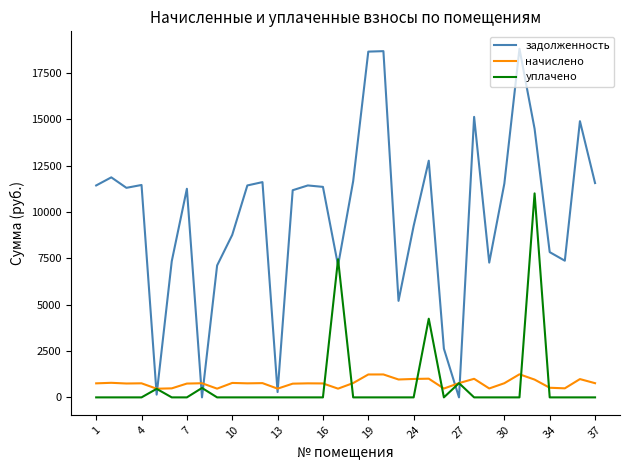

After their last crossing, which series has the higher values: уплачено or задолженность?

задолженность